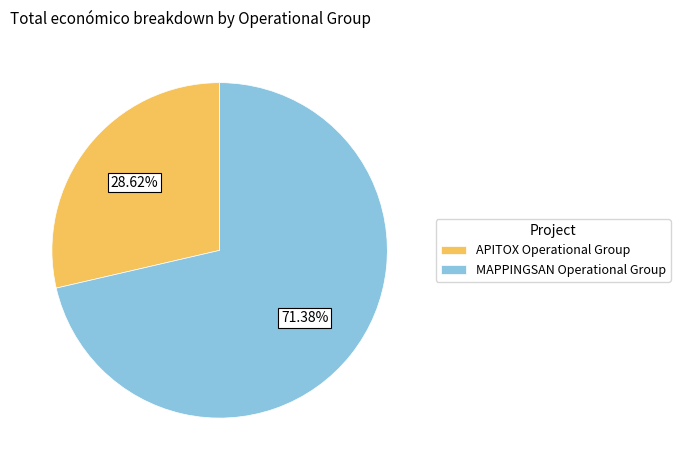

Is it true that MAPPINGSAN Operational Group is 71% of the pie?

True